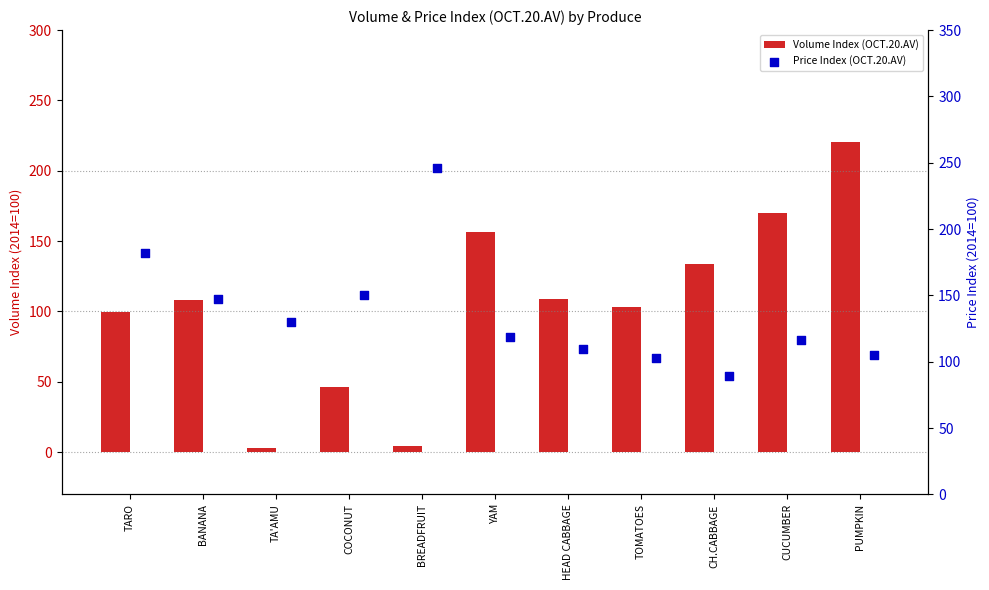

What are all the series names shown in the legend?

Volume Index (OCT.20.AV), Price Index (OCT.20.AV)